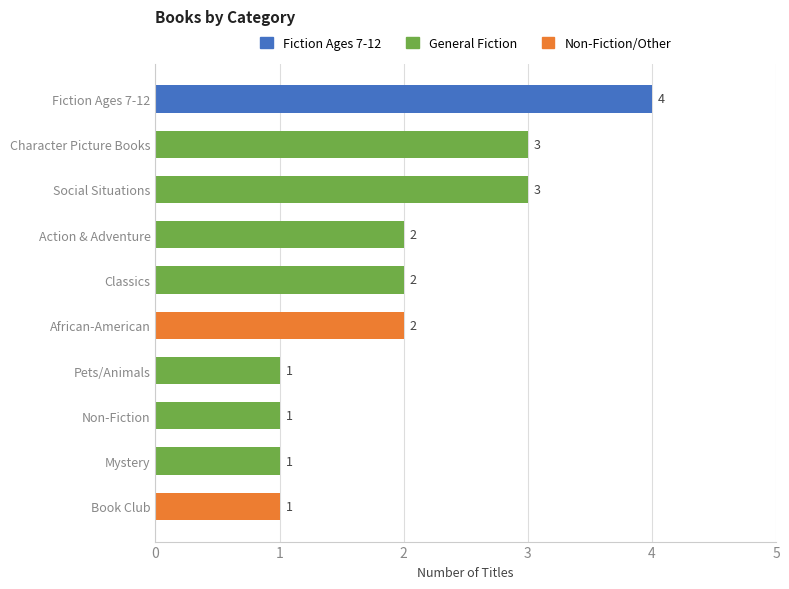

At which category does the chart reach its peak across all series?

Fiction Ages 7-12